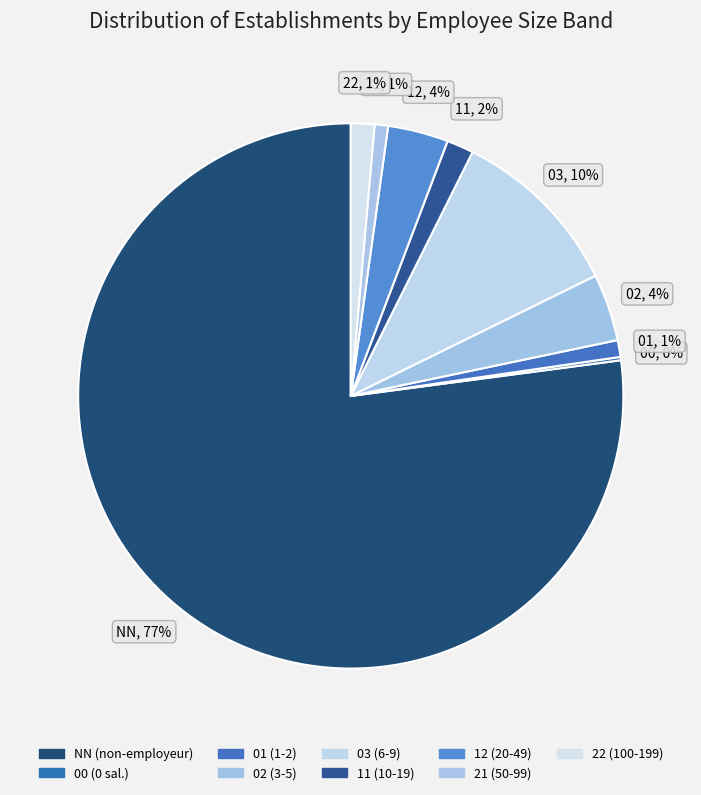

Approximately how many times larger is the value at 11 compared to 01?

1.6